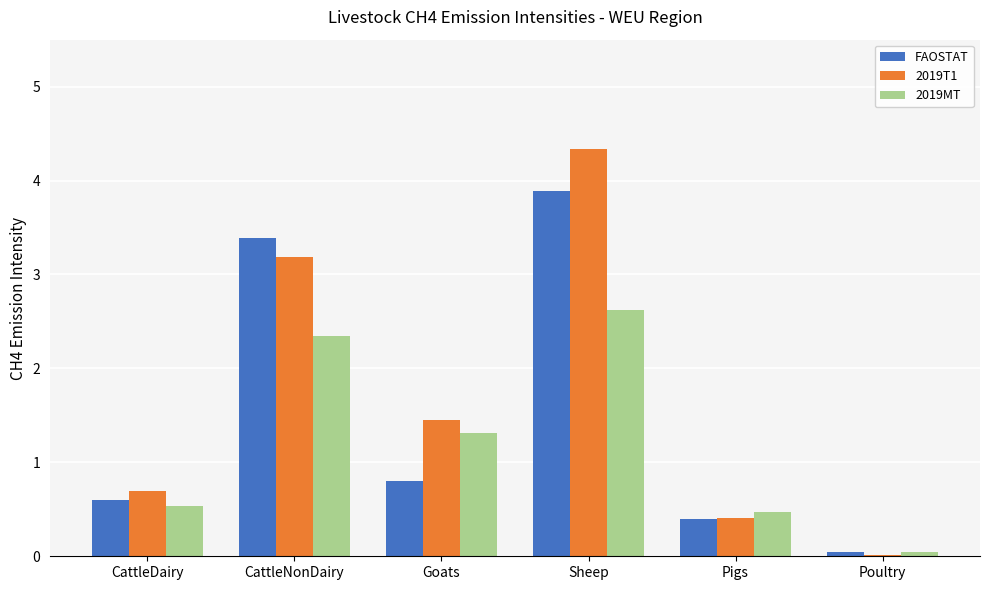

How many data points does each series have?

6